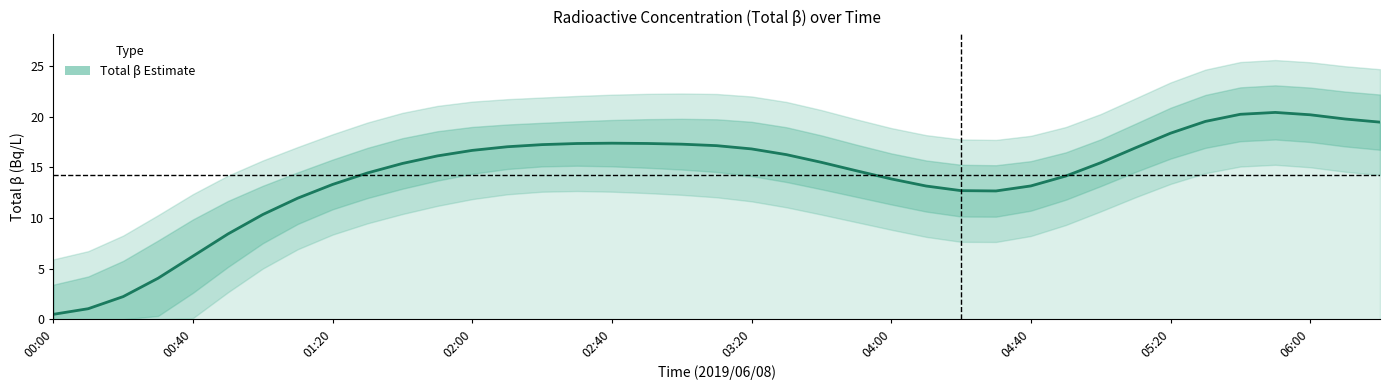

Is this an area chart (filled region under the line)?

No